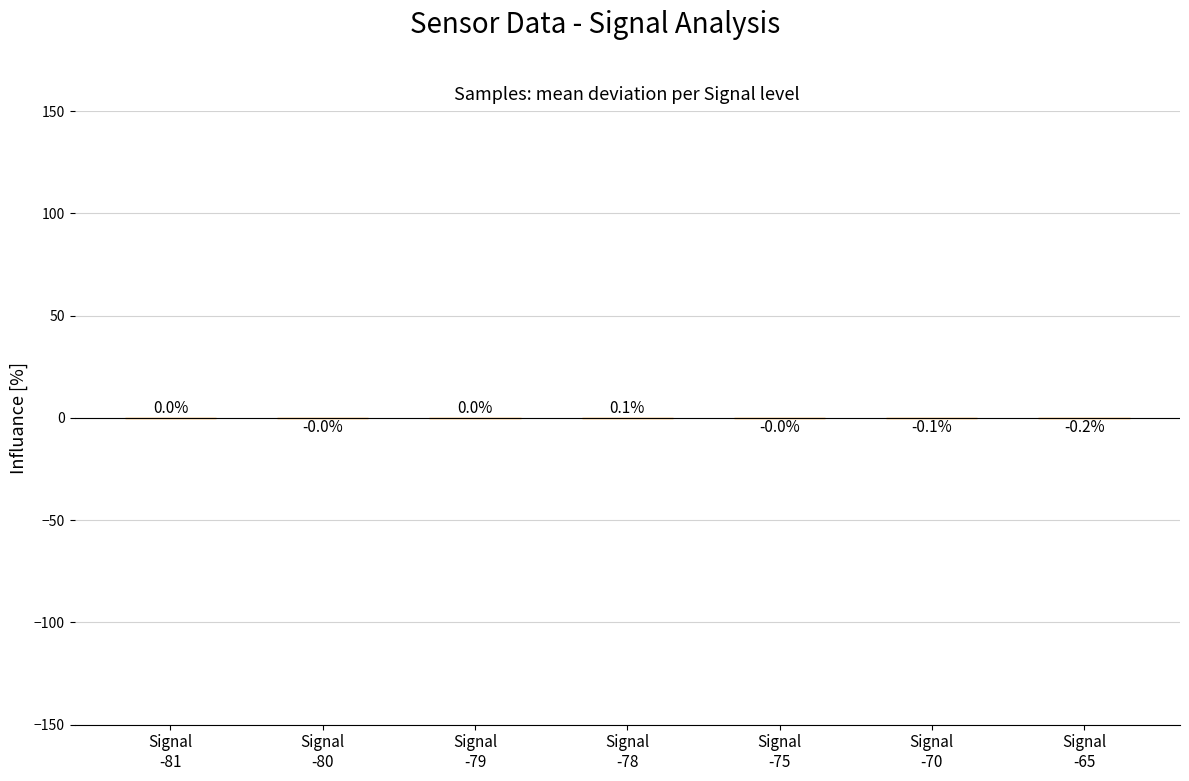

Are the bars grouped side by side (vs. stacked)?

No